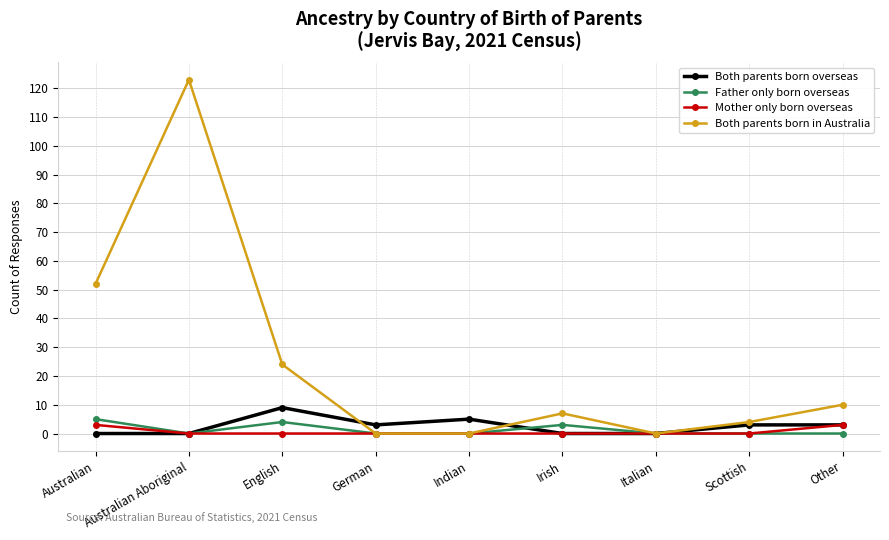

Does the chart display data point markers on the line(s)?

Yes